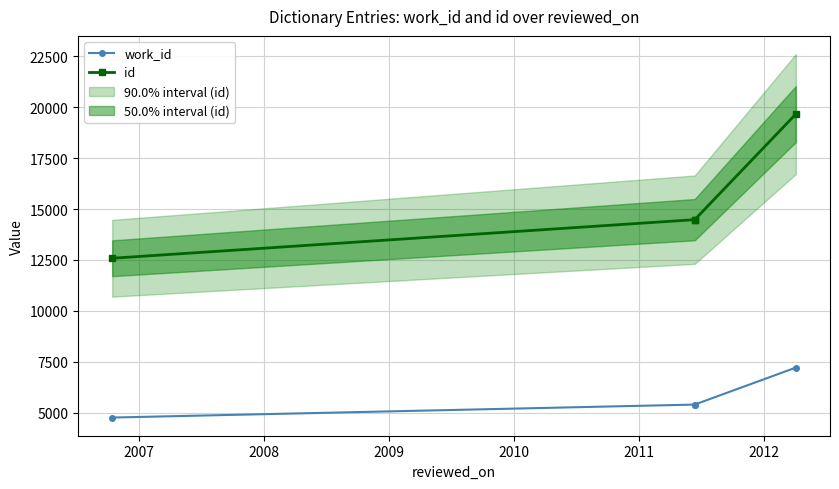

True or false: id and work_id cross at least once.

False